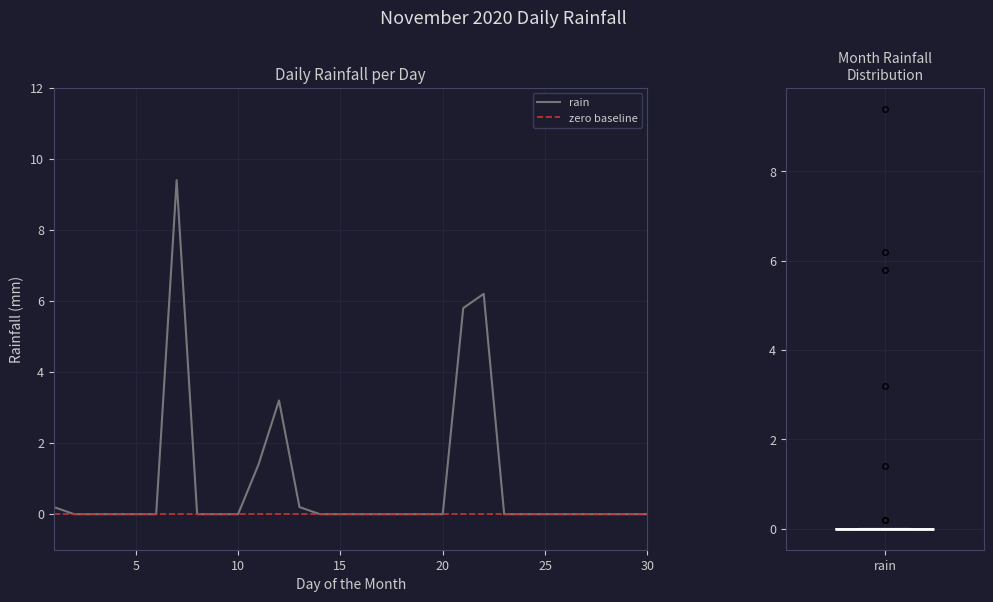

The value at 2020-11-03 is 0.0. True or false?

True